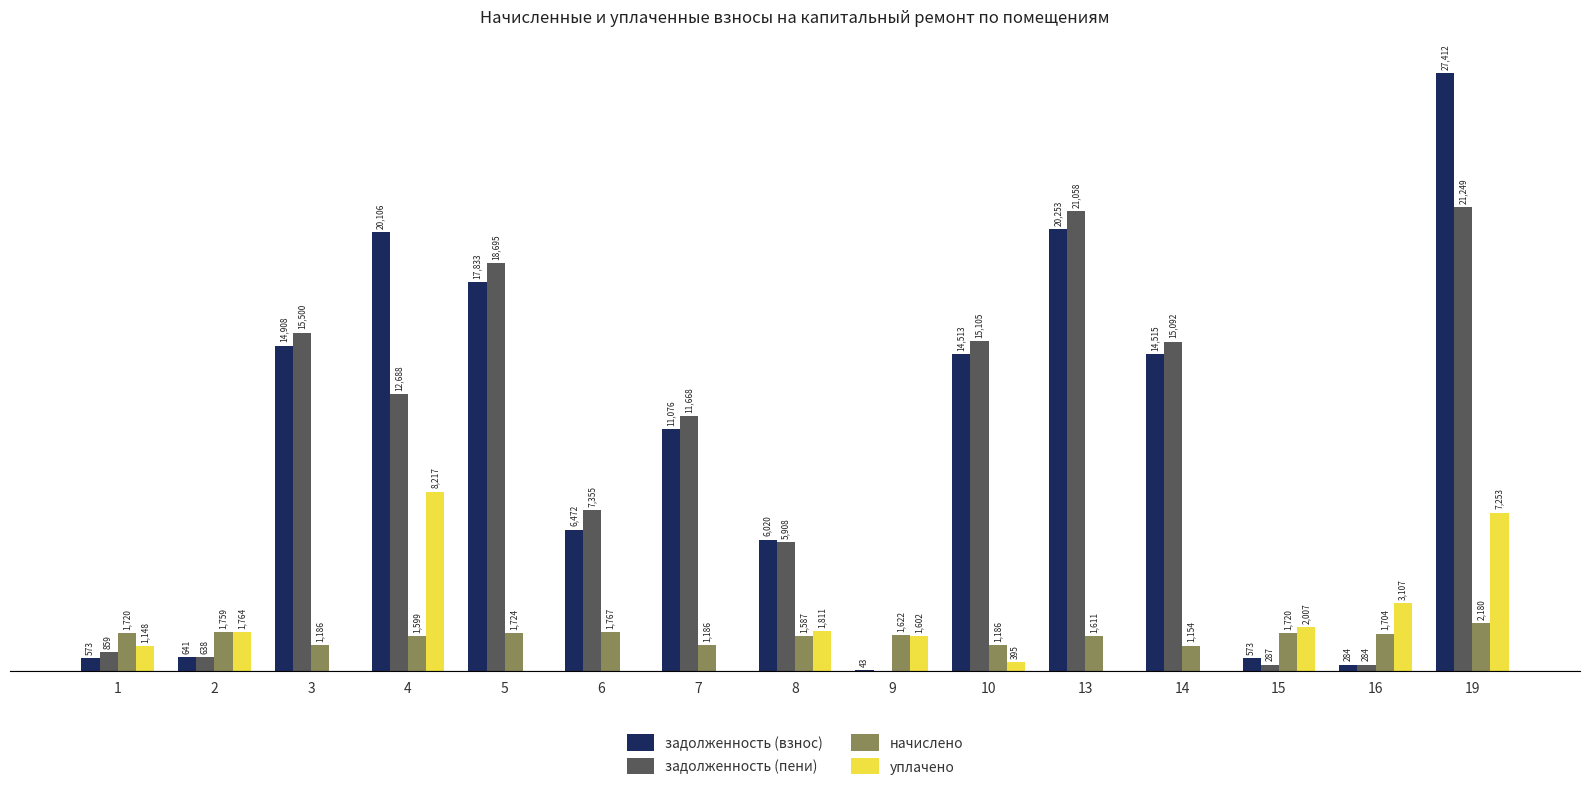

Between 9 and 10, which series saw the biggest shift?

задолженность (пени)